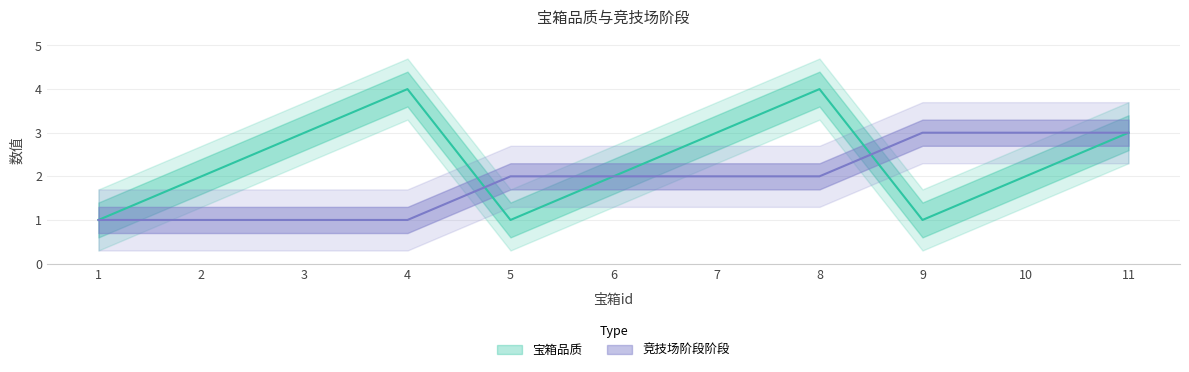

Is this an area chart (filled region under the line)?

No